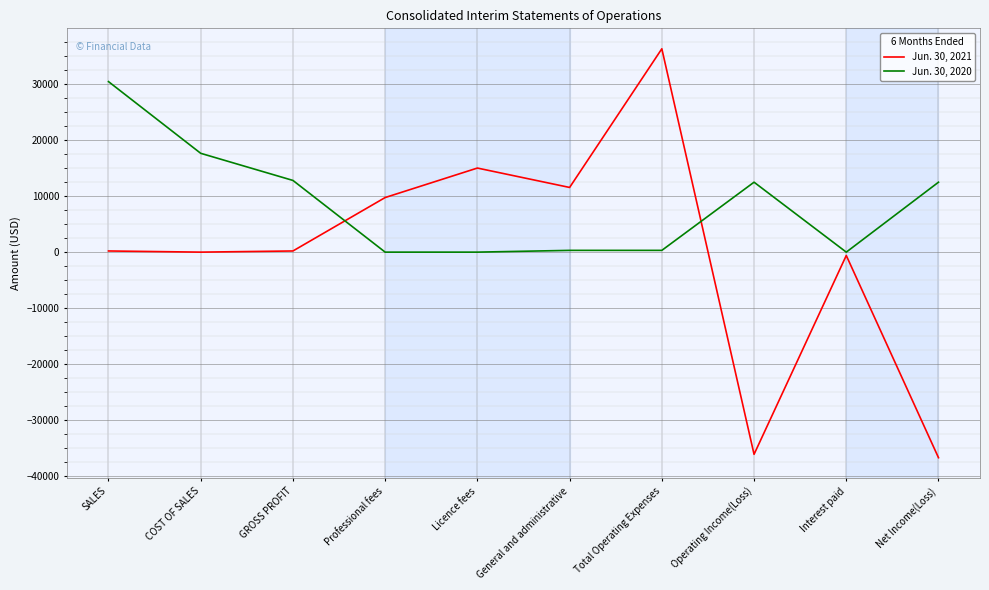

The value of Jun. 30, 2020 at SALES is 49852. True or false?

False